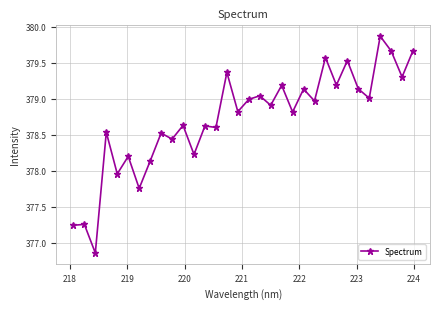

What is the value of the 16th point from the left?

378.8